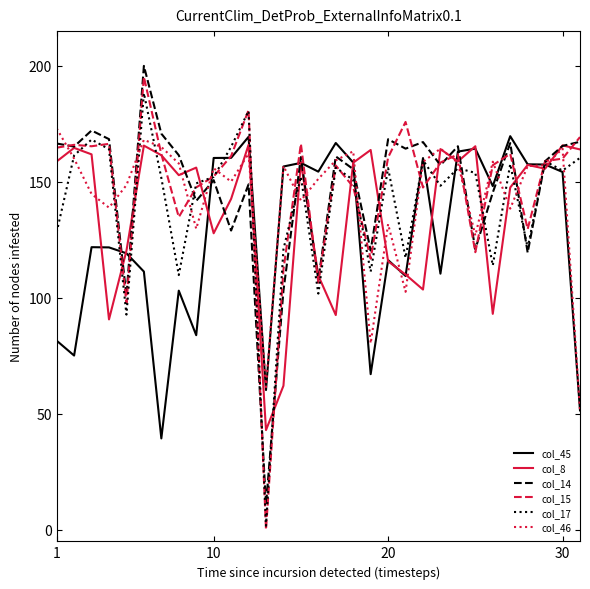

Which series has the largest range (max minus min)?

col_15